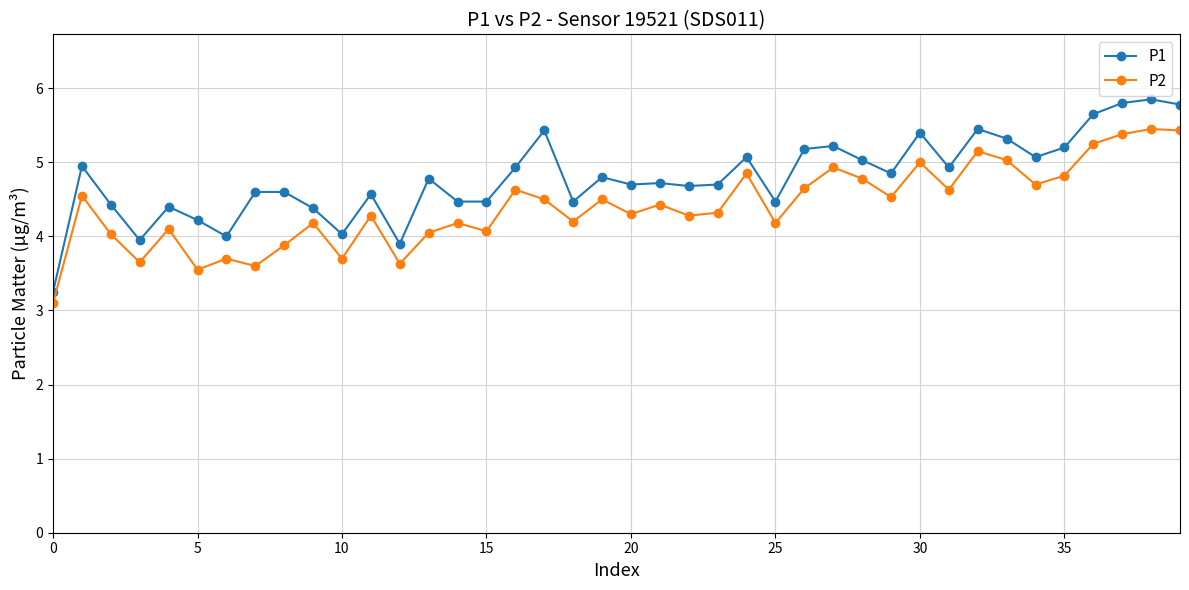

Which series has the widest spread of values?

P1